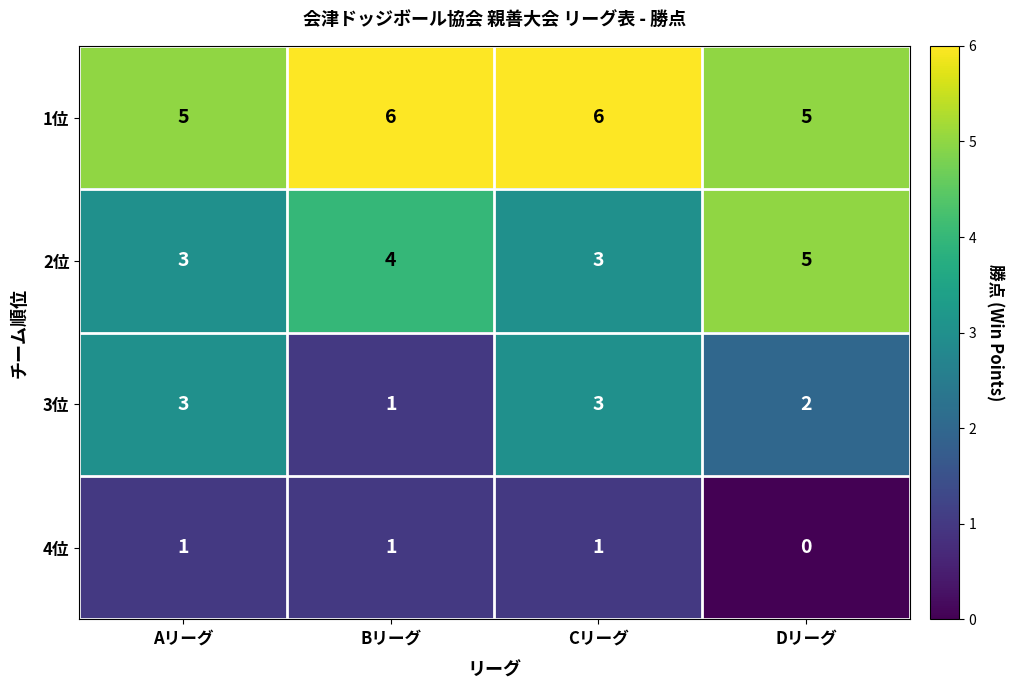

What is the difference between the highest and lowest values at Bリーグ?

5